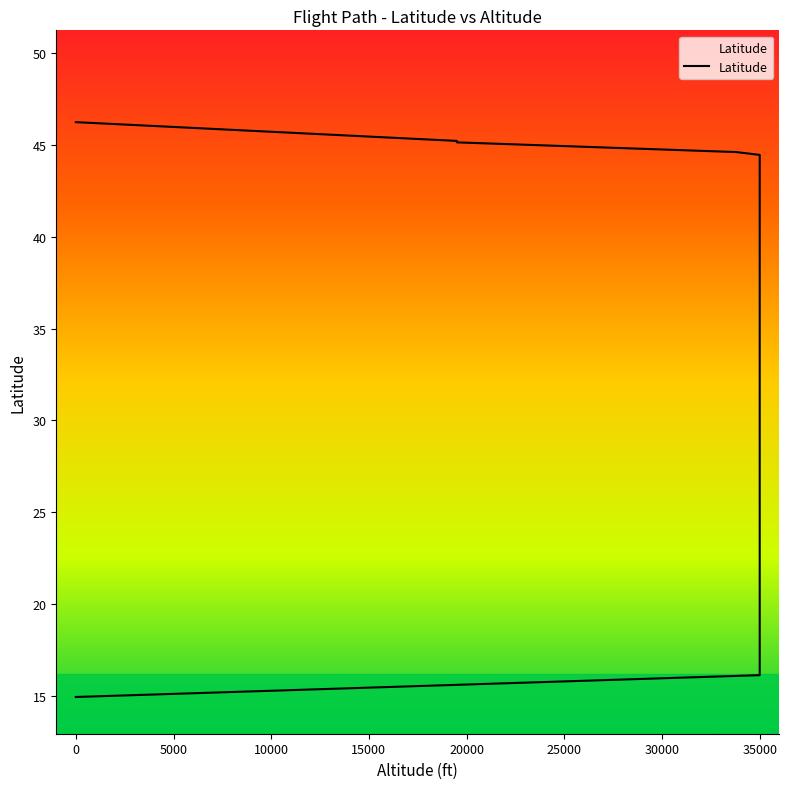

How many lines are shown in the chart?

1